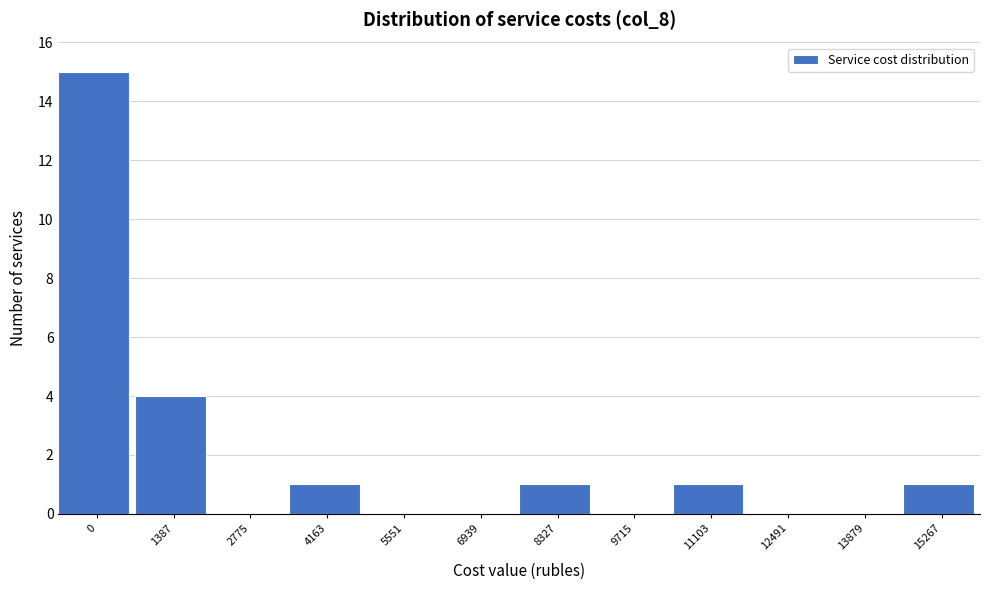

Reading left to right, transcribe all the data shown in this chart.

0=15	1387=4	2775=0	4163=1	5551=0	6939=0	8327=1	9715=0	11103=1	12491=0	13879=0	15267=1